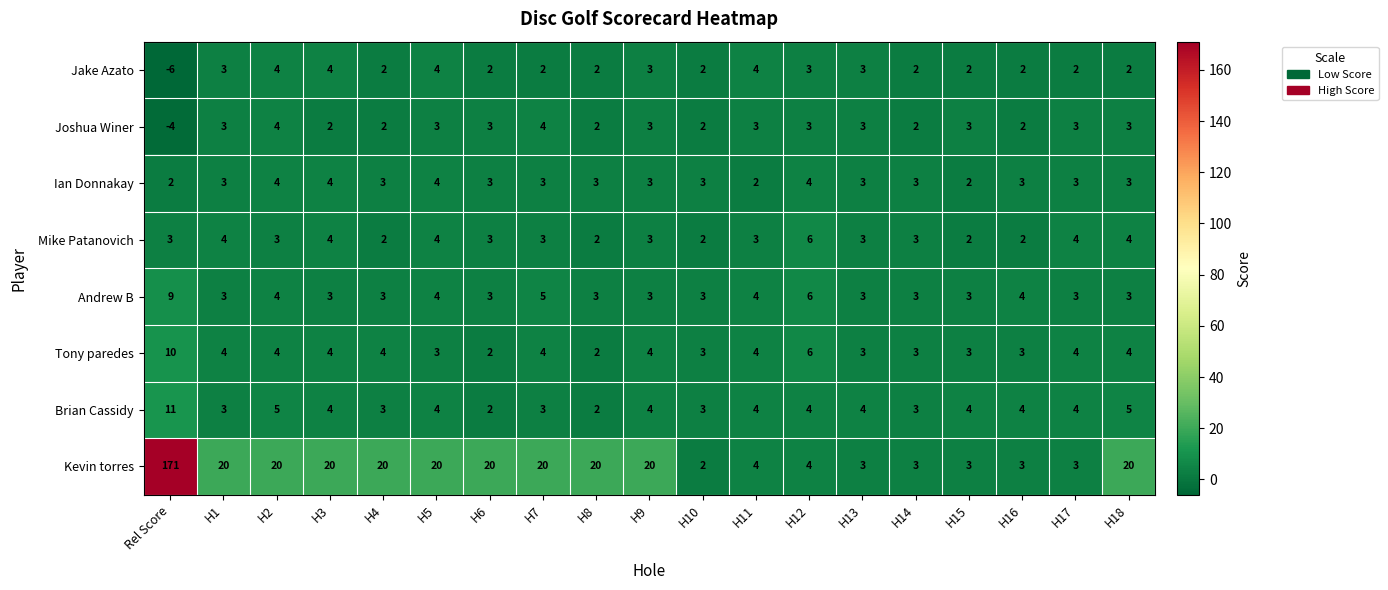

True or false: Joshua Winer has a value of -4 at Rel Score.

True